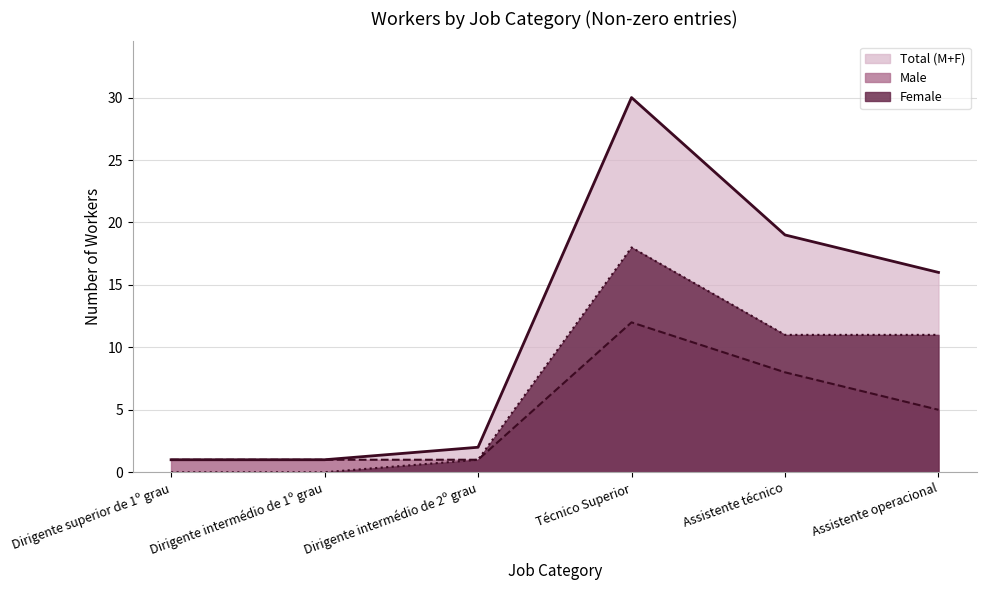

List the labels in order of Male value, smallest first.

Dirigente superior de 1º grau, Dirigente intermédio de 1º grau, Dirigente intermédio de 2º grau, Assistente operacional, Assistente técnico, Técnico Superior